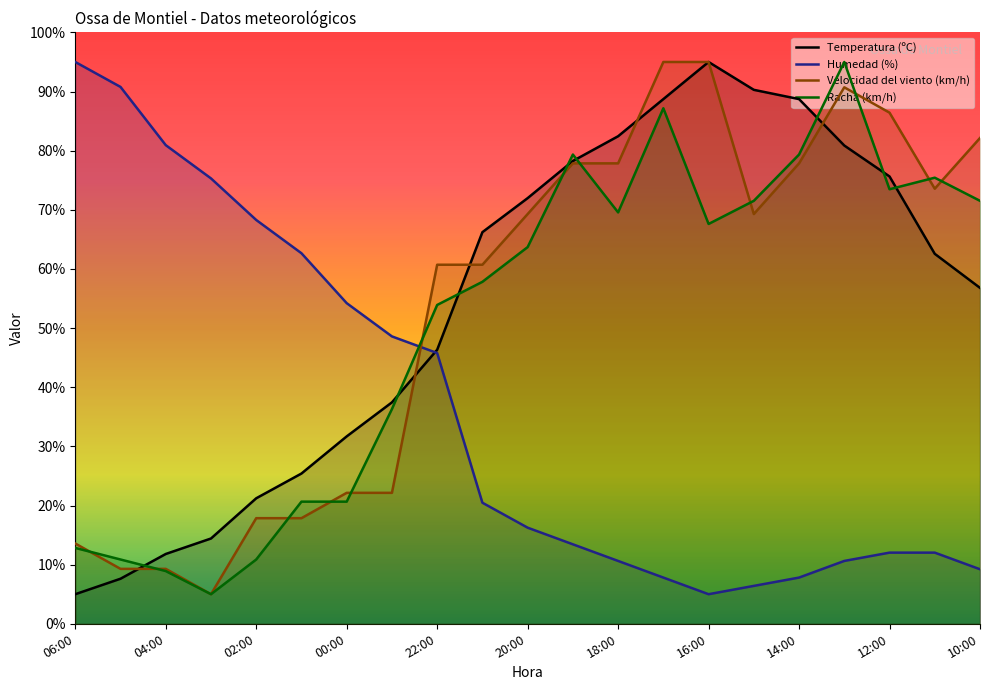

How many intersections are there between Racha (km/h) and Velocidad del viento (km/h)?

12